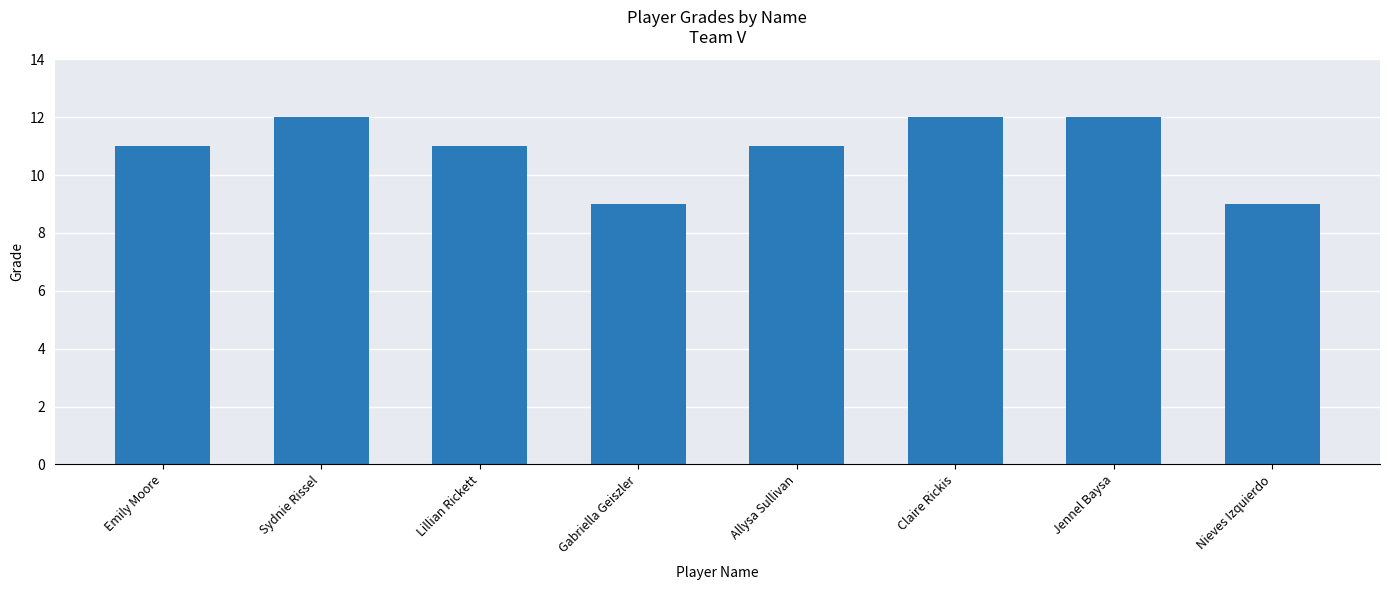

What is the difference between the maximum and minimum values?

3